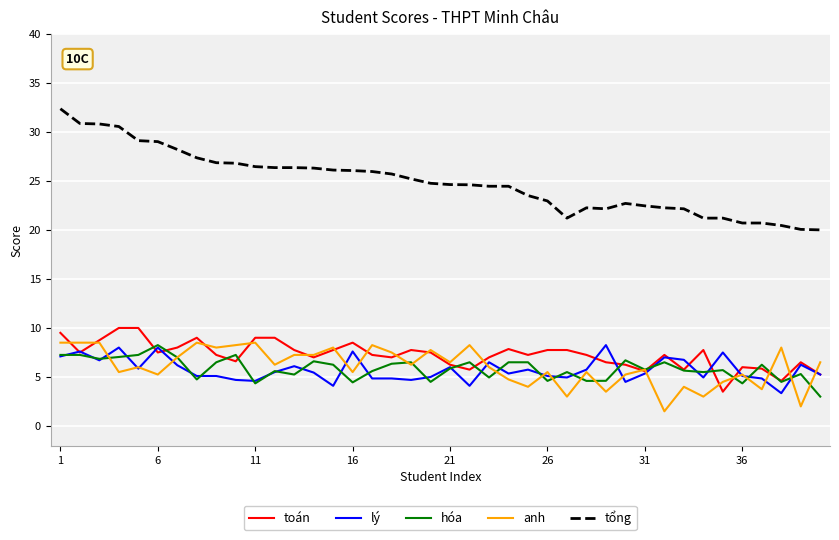

What is the greatest value displayed?

32.4